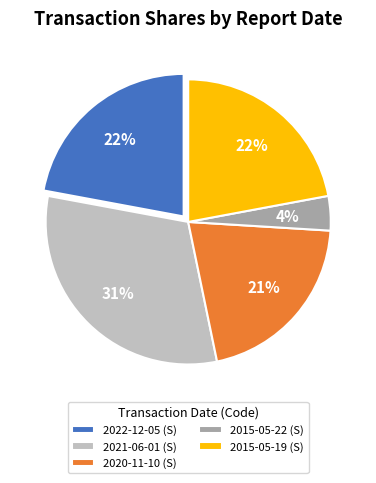

Between 2015-05-22 (S) and 2015-05-19 (S), which is larger?

2015-05-19 (S)